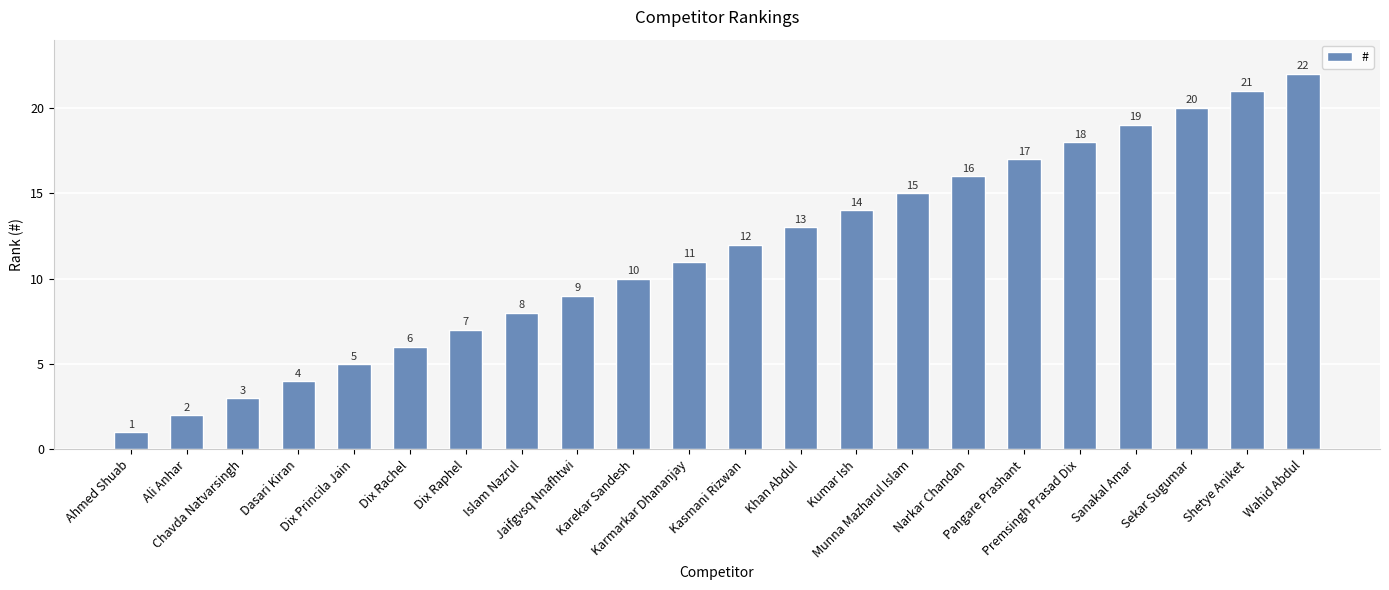

How many values are below 12?

11